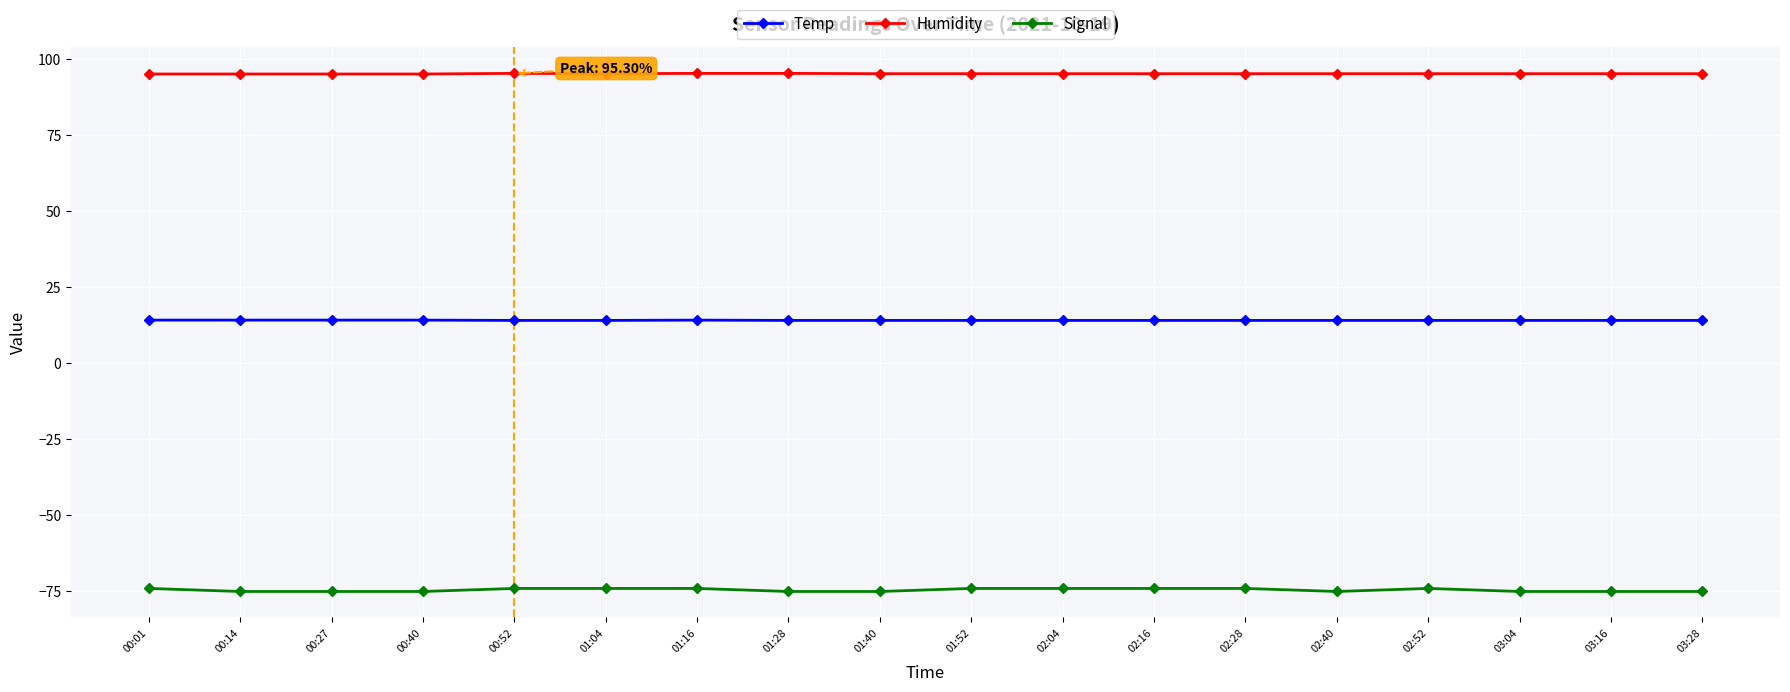

True or false: Humidity and Temp intersect in this chart.

False